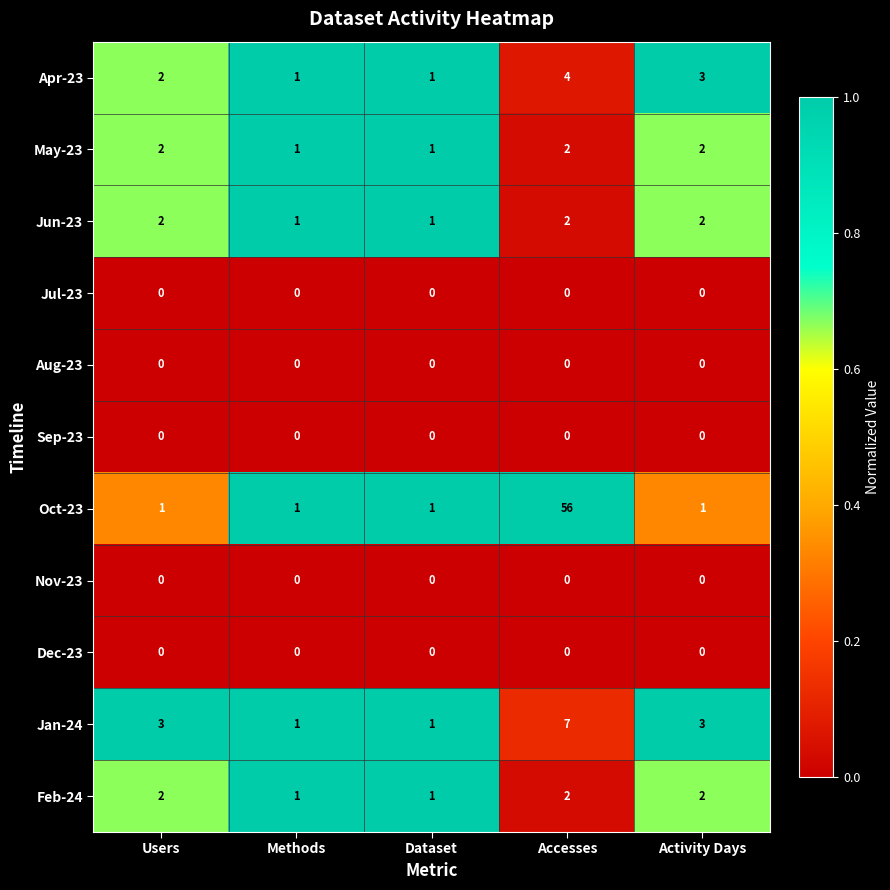

Which series has the widest spread of values?

Oct-23